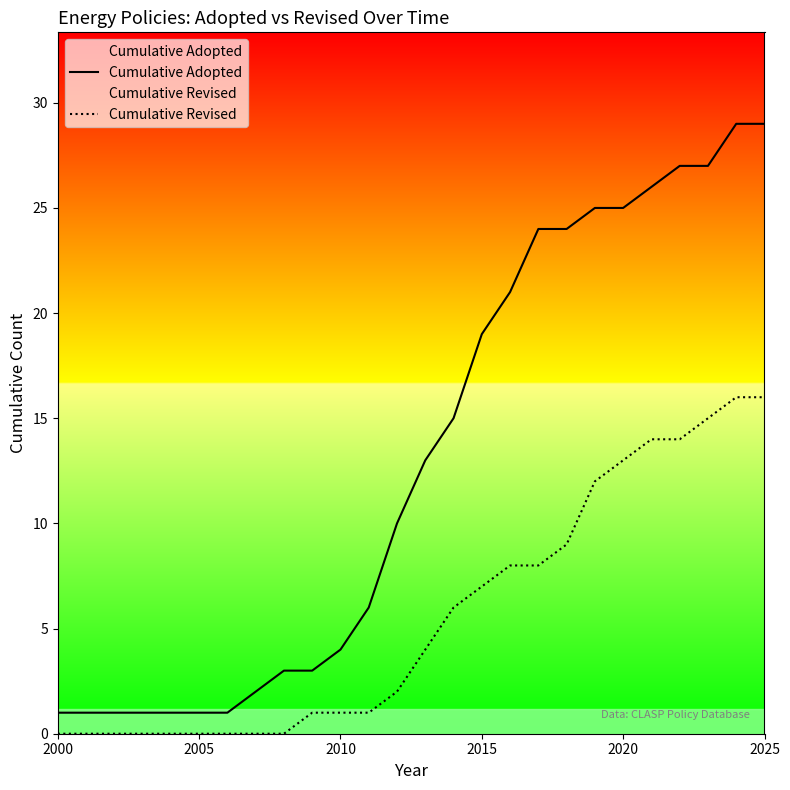

Which series has the largest total across all categories?

Cumulative Adopted